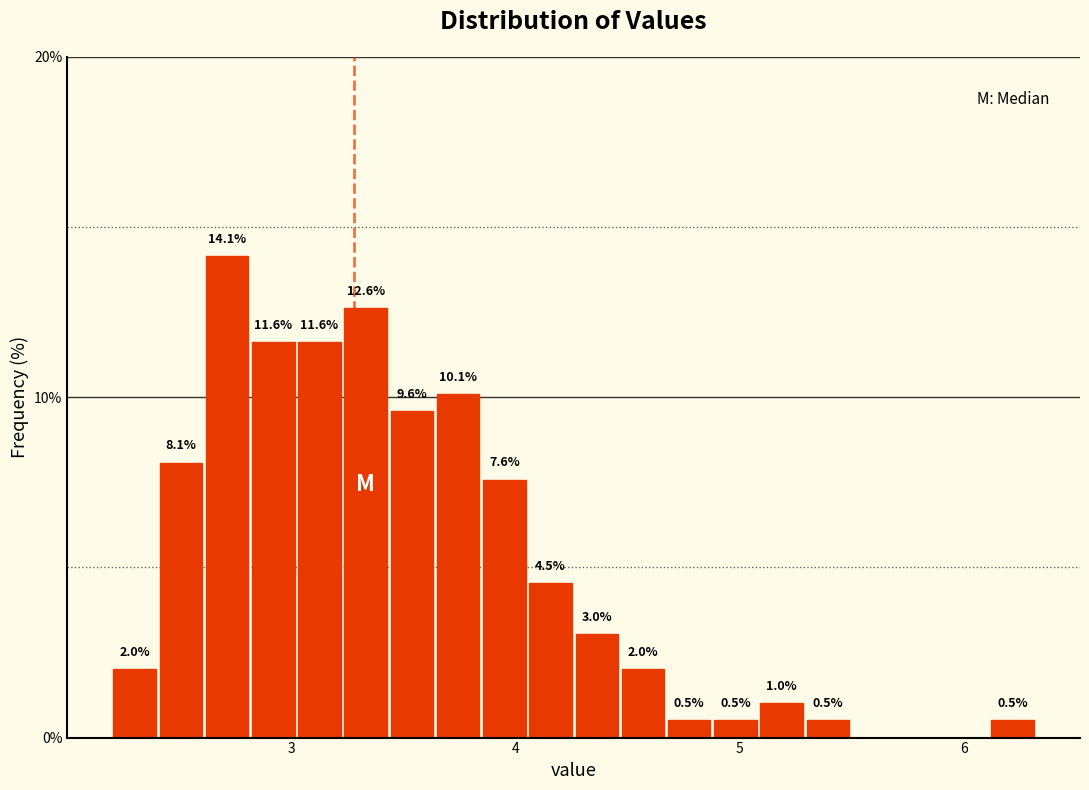

Read against the x-axis, roughly where is the centre of the tallest bar?

2.7